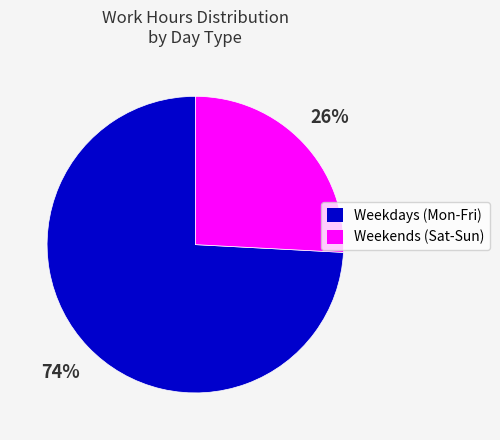

Count the number of slices in the pie.

2